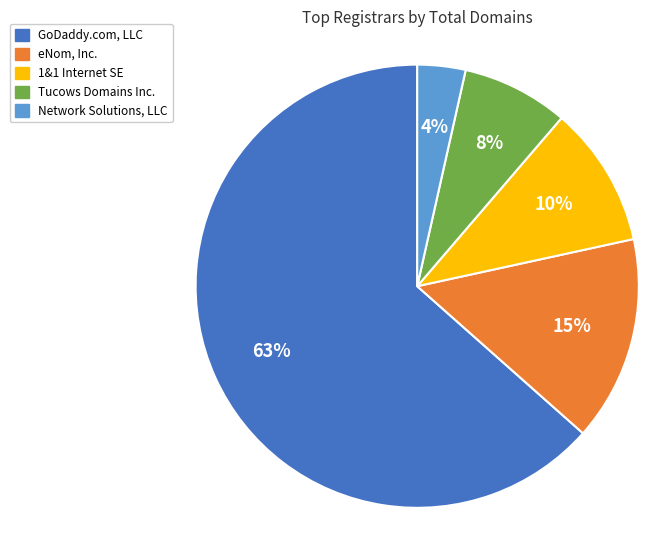

Does any single category account for the majority?

Yes